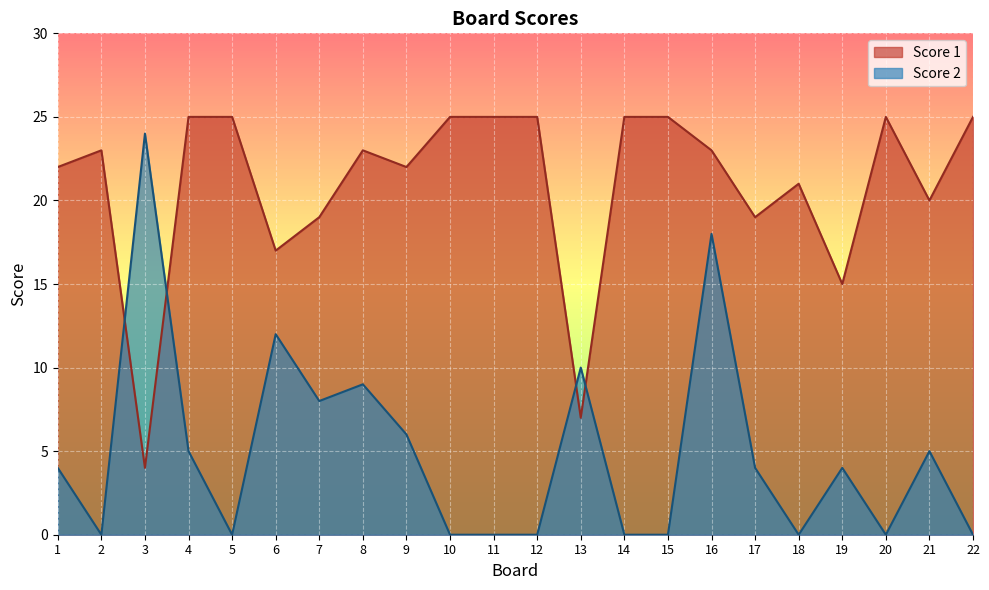

Is the value of Score 2 at 7 greater than the value of Score 1 at 21?

No